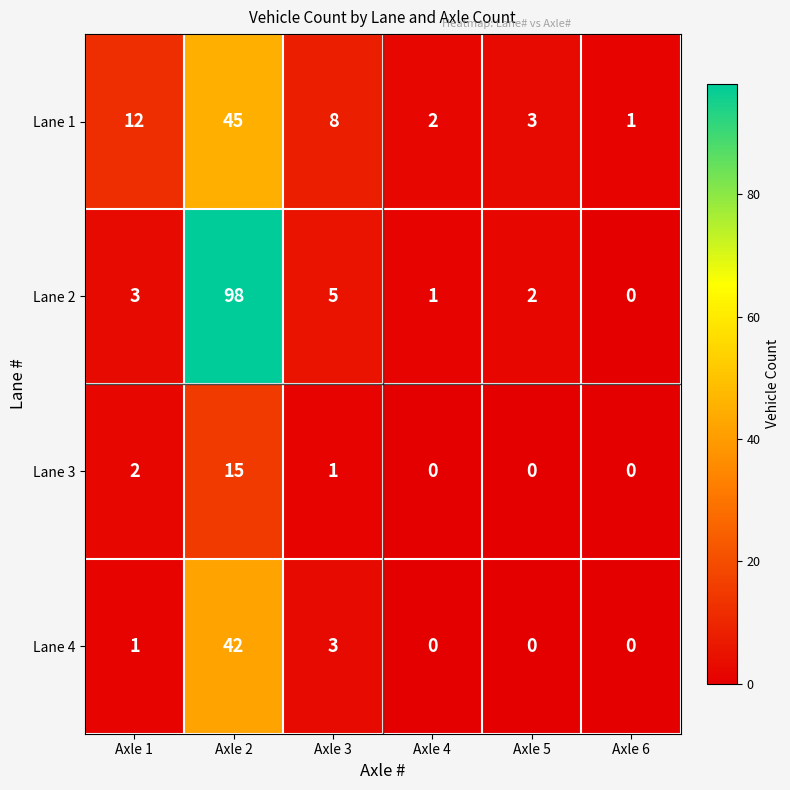

List the series in order of their peak value, lowest first.

Lane 3, Lane 4, Lane 1, Lane 2